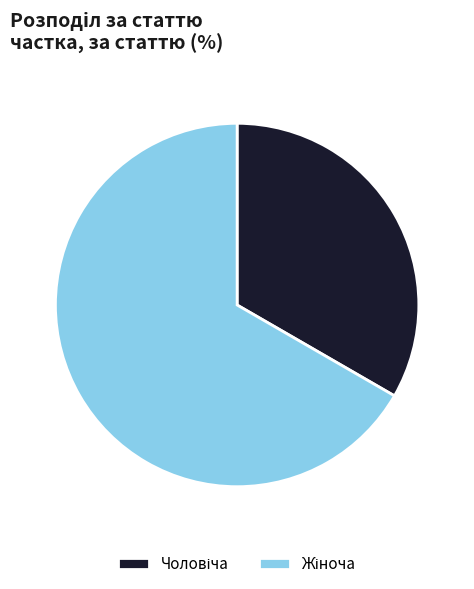

Does any single category account for the majority?

Yes